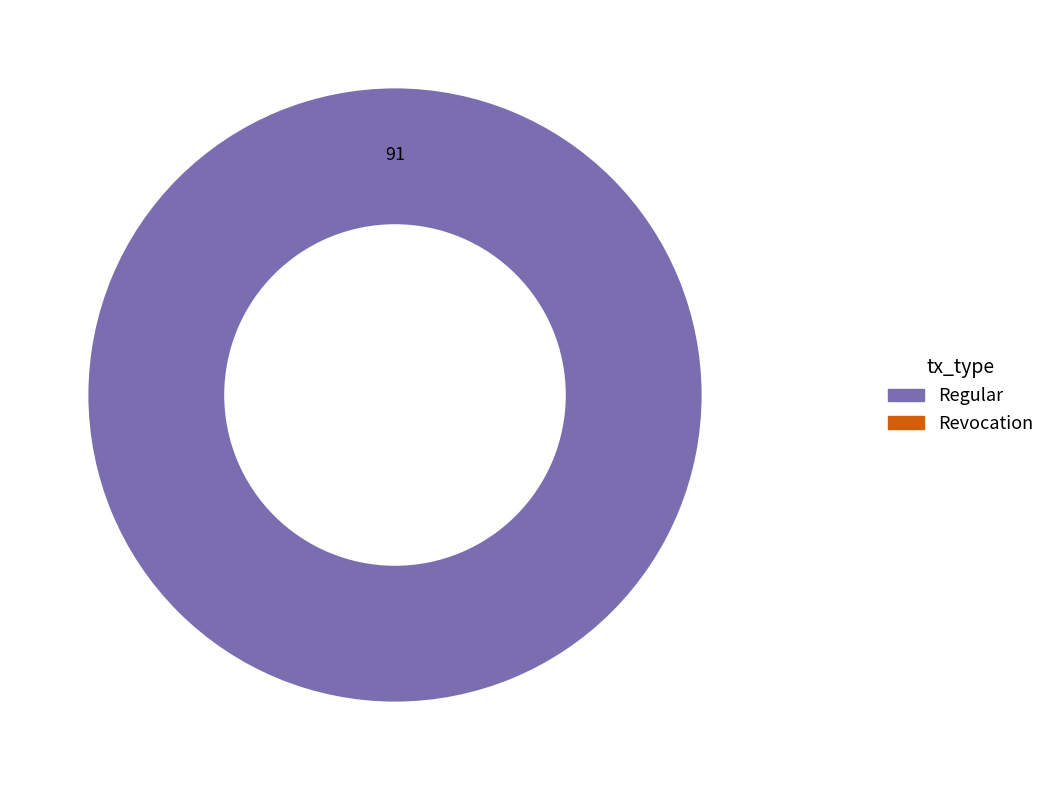

Is there a majority slice in this chart?

Yes